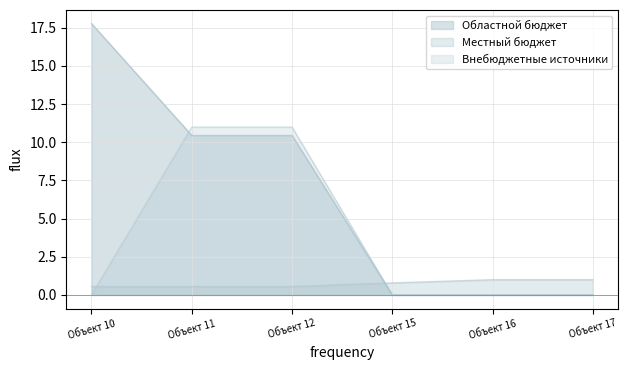

Where is Внебюджетные источники nearest to the value 5?

Объект 10